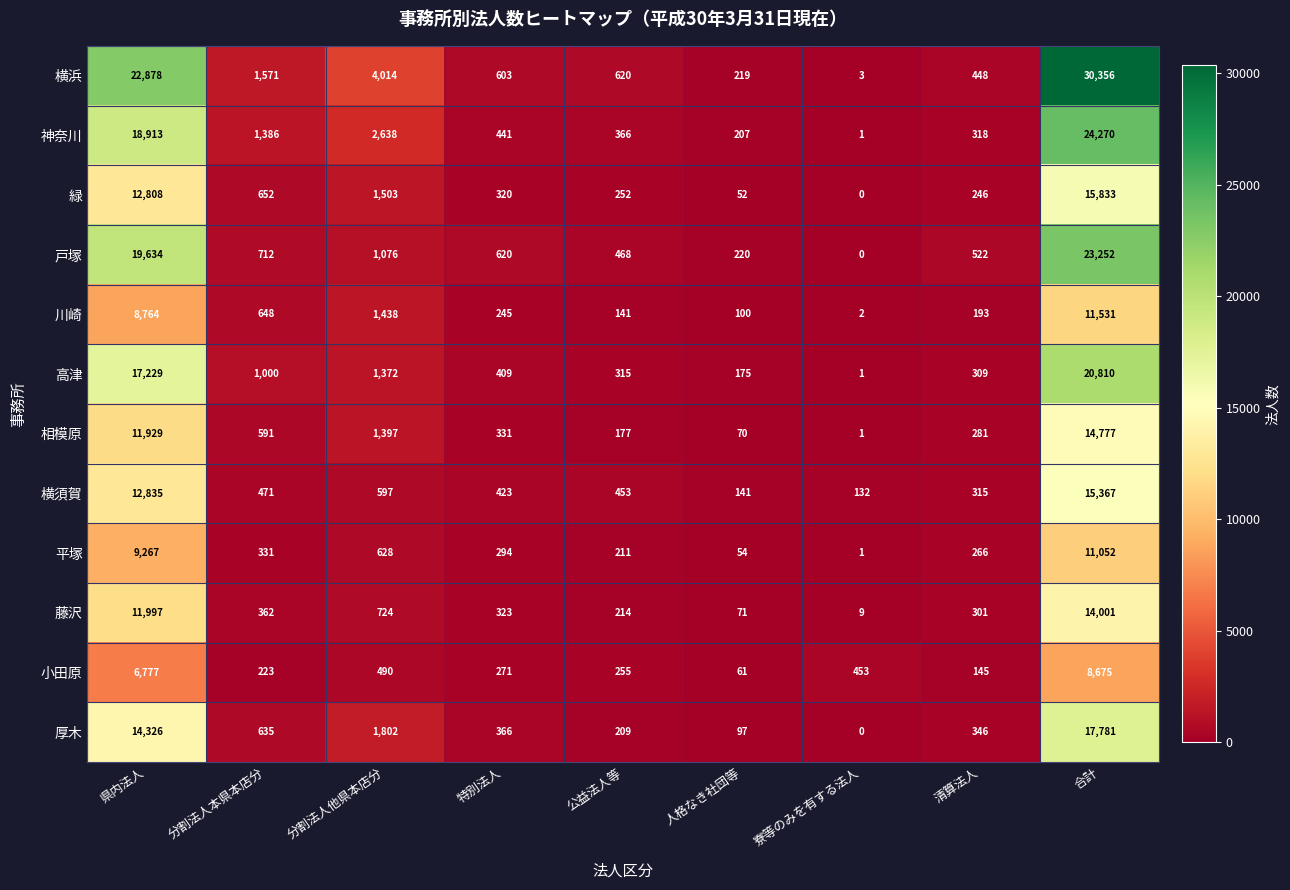

The value of 厚木 at 分割法人本県本店分 is 832. True or false?

False